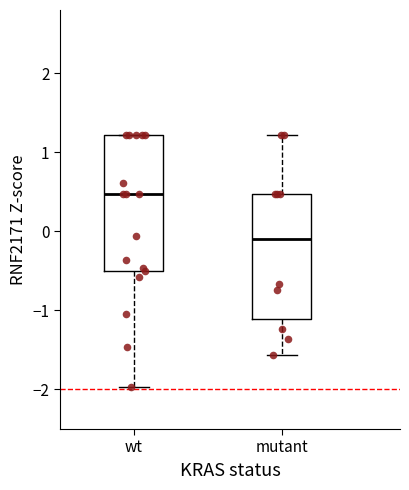

Where is the lower edge of the box for mutant on the y-axis? The values are not printed on the chart, so give them approximately, as read against the axis.

-1.1